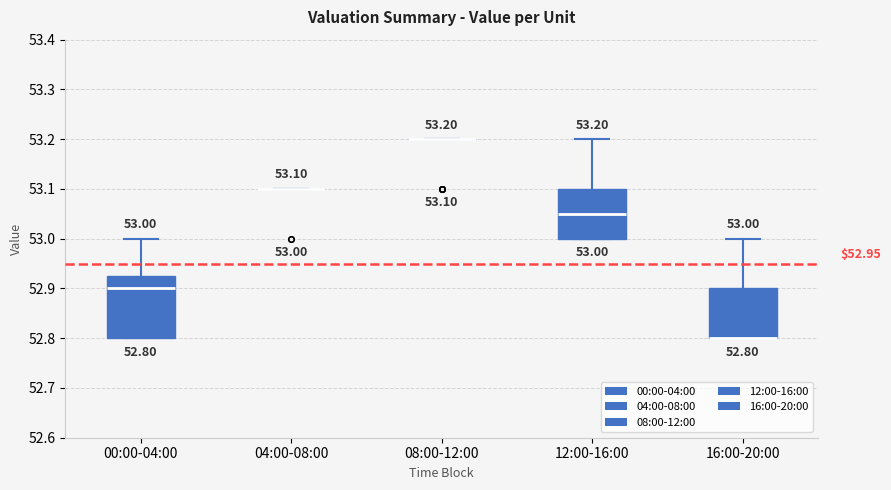

Comparing the boxes themselves (not the whiskers), which one is the tallest?

00:00-04:00